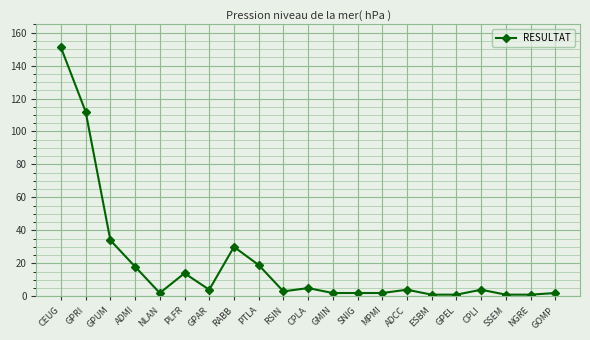

True or false: the data shows 30 at RABB.

True